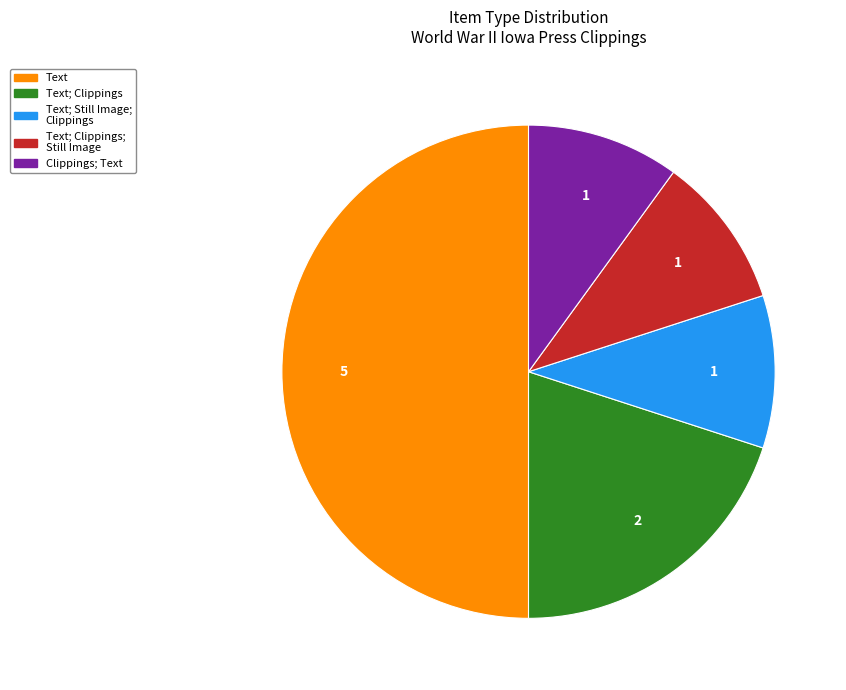

Do Clippings; Text and Text; Clippings together represent more than half of the pie?

No